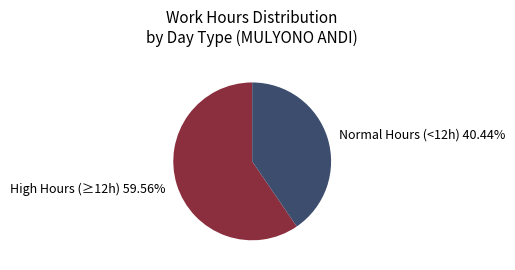

What is the ratio of the value at Normal Hours (<12h) 40.44% to the value at High Hours (≥12h) 59.56%?

0.7